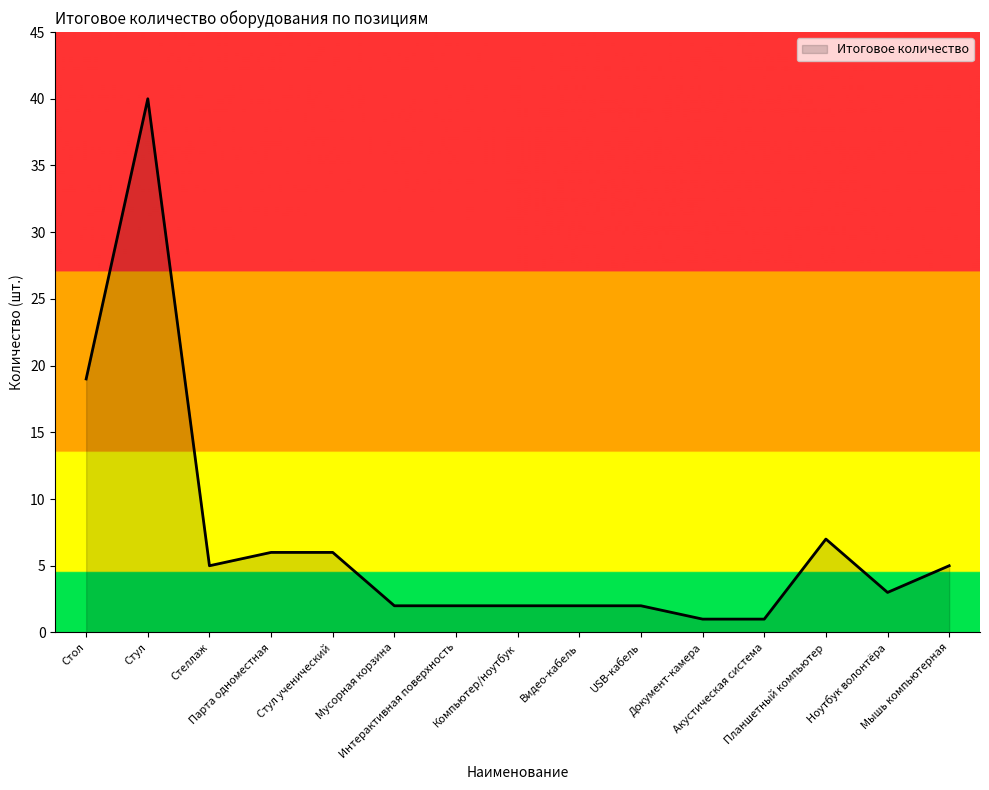

What is the difference between the maximum and minimum values?

39